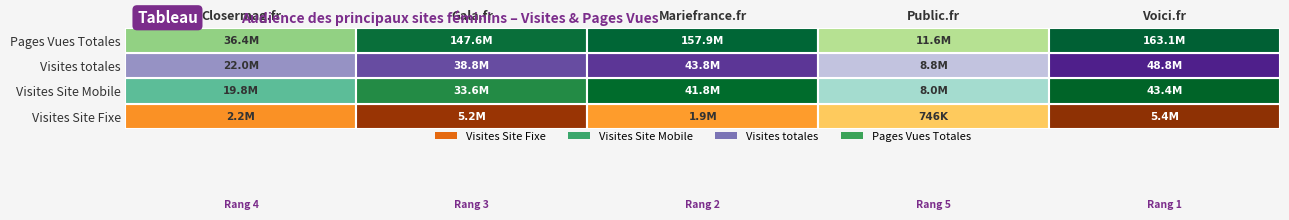

What is the total value across all series at Public.fr?

29088801